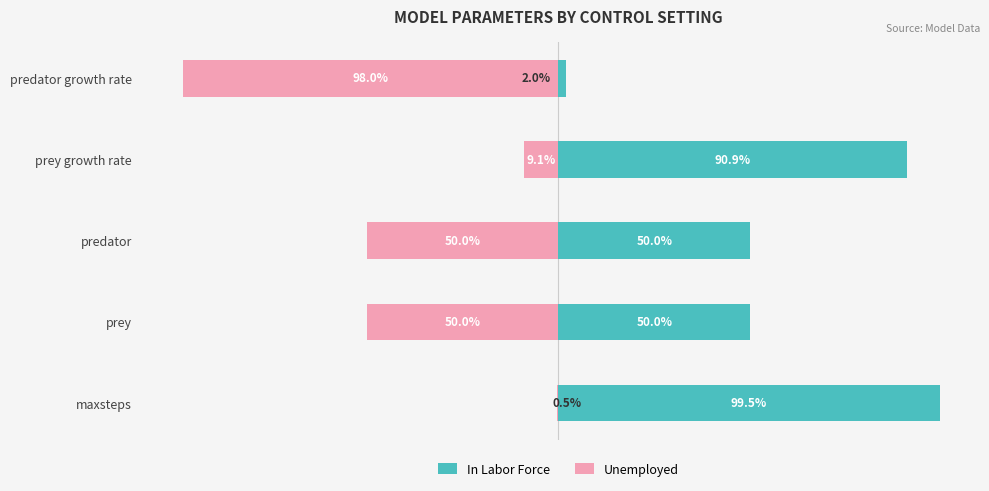

Which series changed the most between prey and predator?

In Labor Force